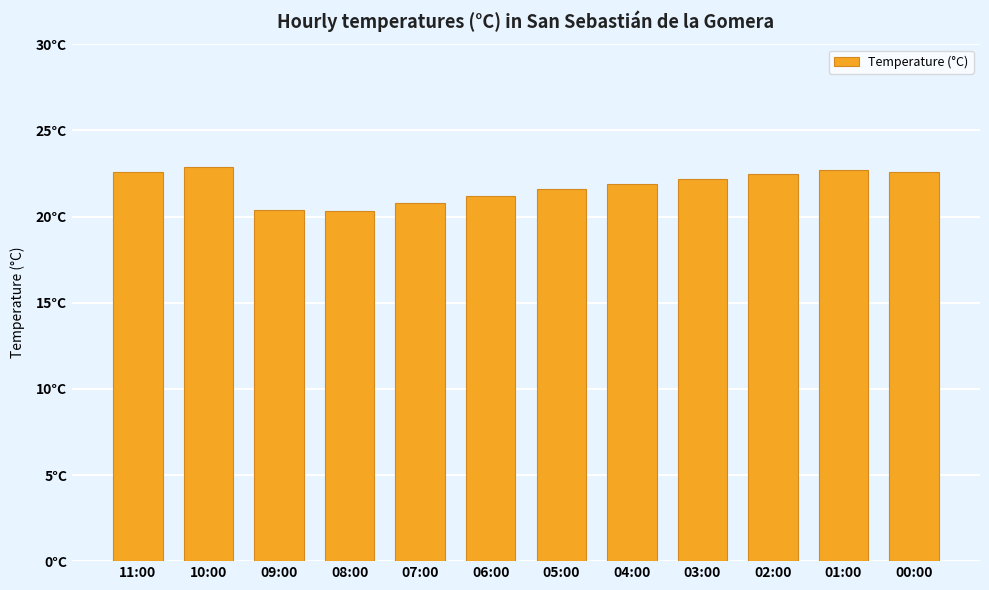

What is the label of the 5th bar from the right?

04:00